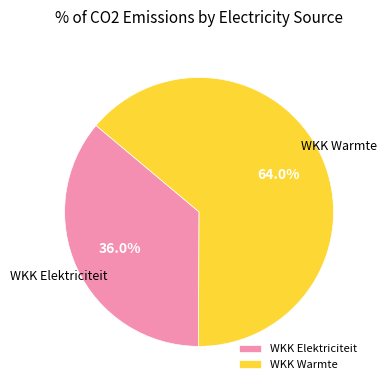

Rank the categories by value from highest to lowest.

WKK Warmte, WKK Elektriciteit